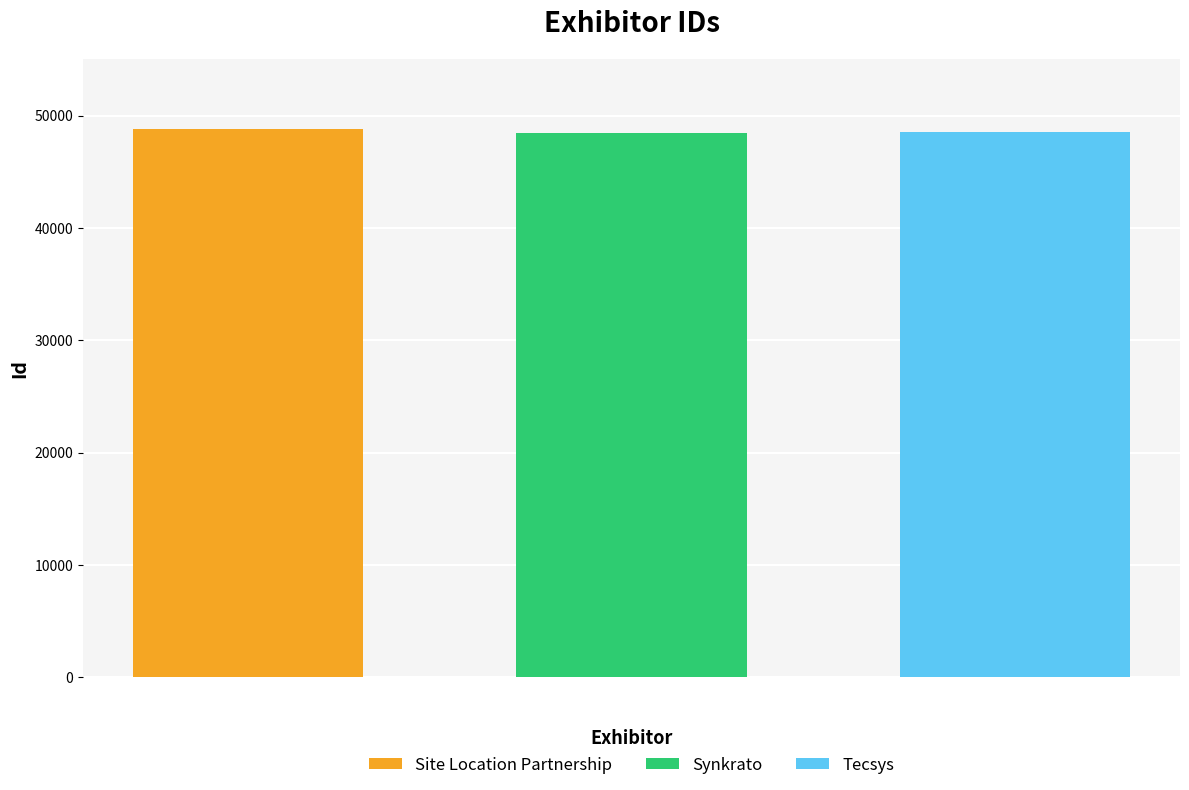

What is the lowest value of the Site Location Partnership series?

48802